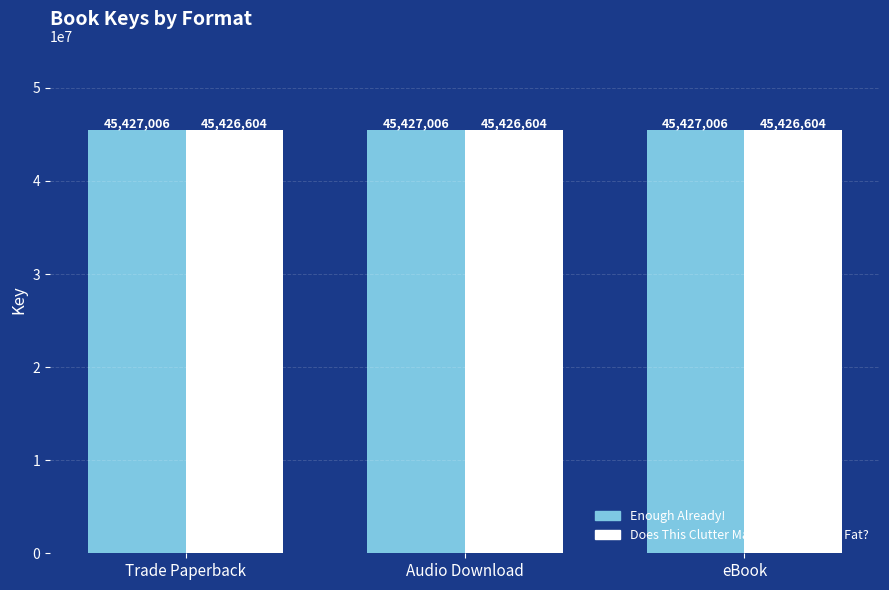

What is the approximate value of Enough Already! at eBook?

45427006